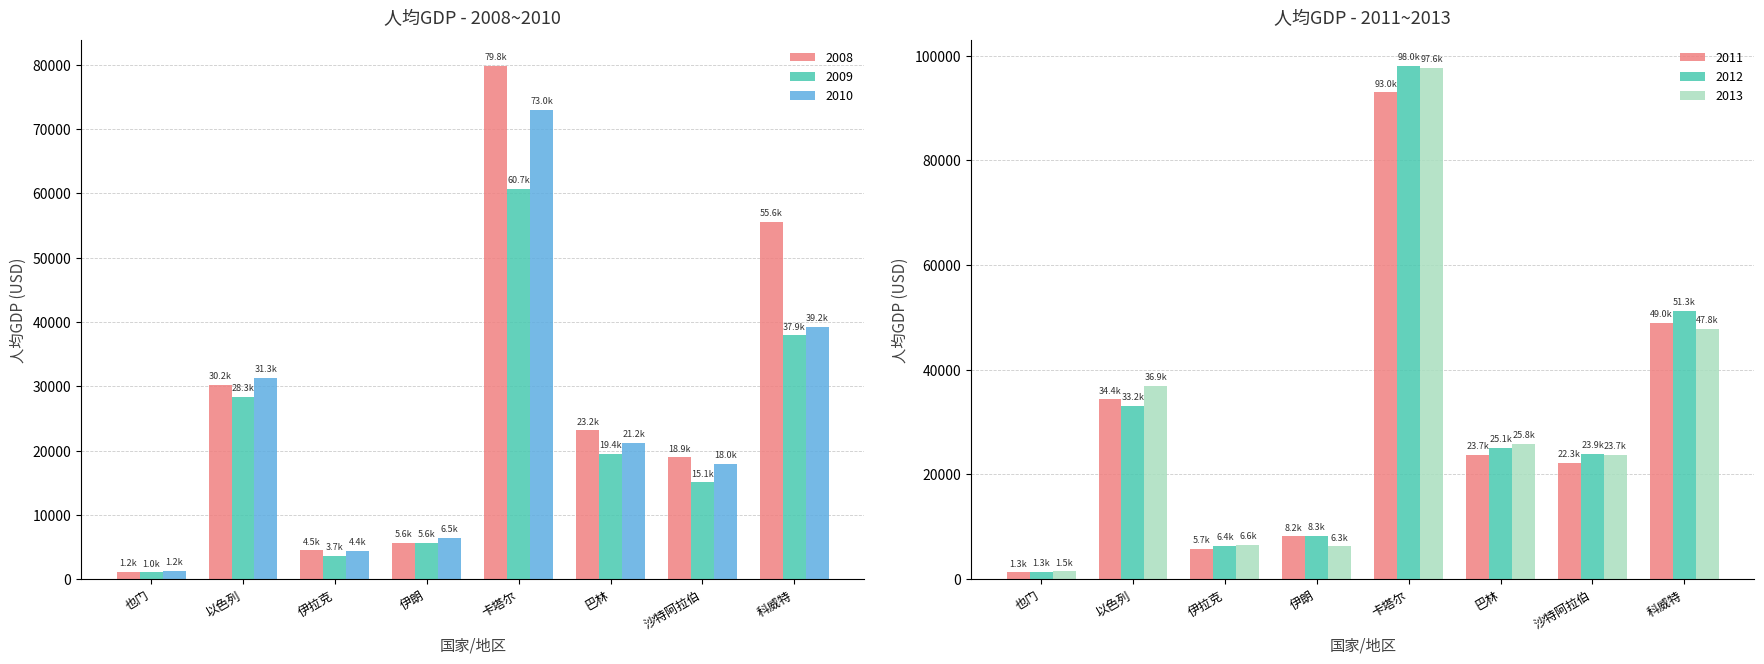

At which label does 2008 reach its minimum?

也门